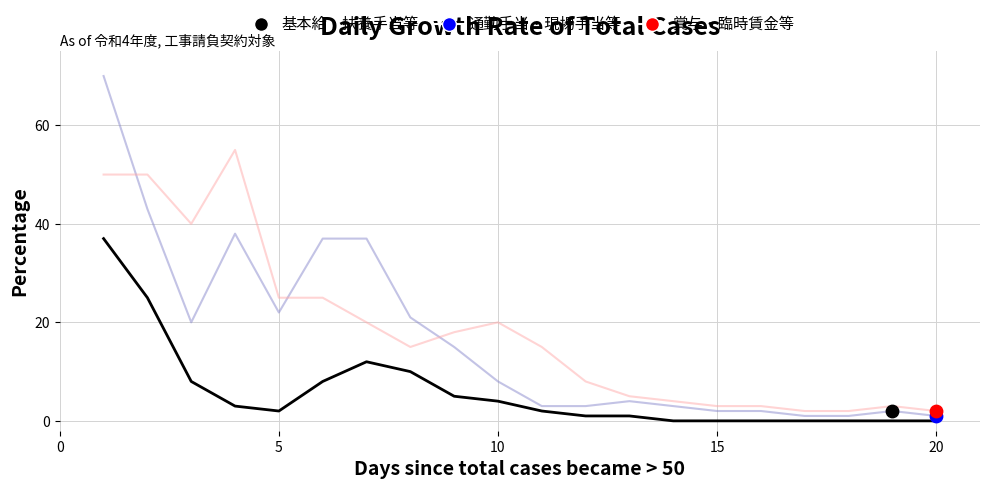

Which series has the largest total across all categories?

賞与・臨時賃金等